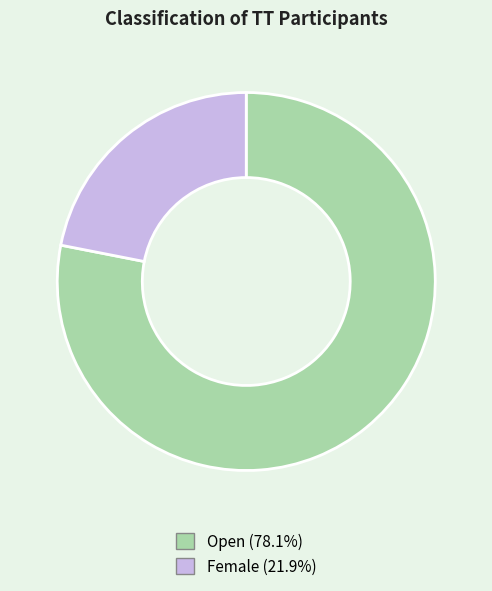

Count the number of slices in the pie.

2